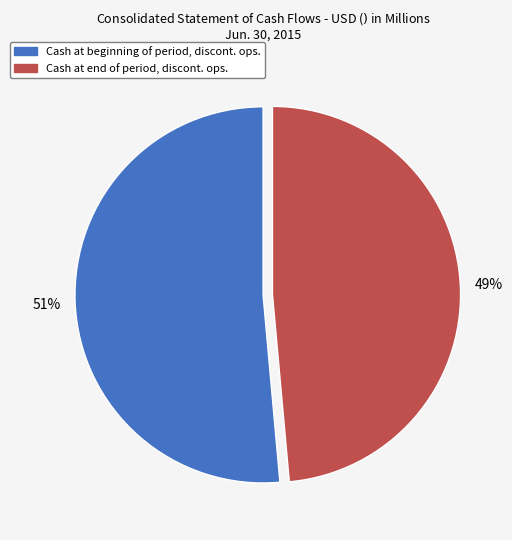

The Cash at end of period, discont. ops. slice represents 42% of the pie. True or false?

False